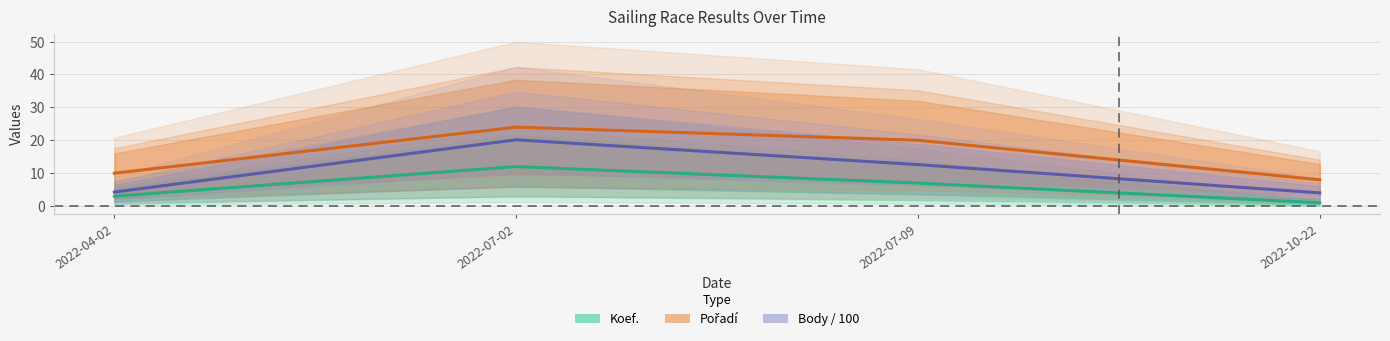

What is the minimum value shown in the chart?

1.0